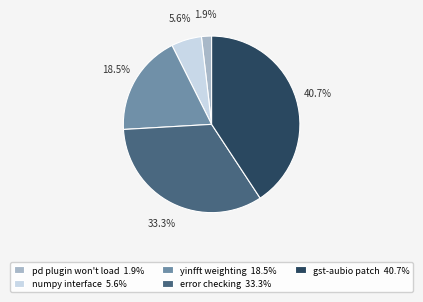

Is there a majority slice in this chart?

No